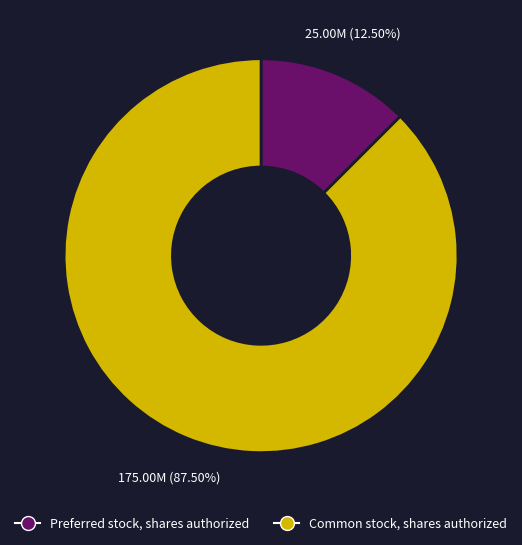

Rank the categories by value from highest to lowest.

Common stock, shares authorized, Preferred stock, shares authorized